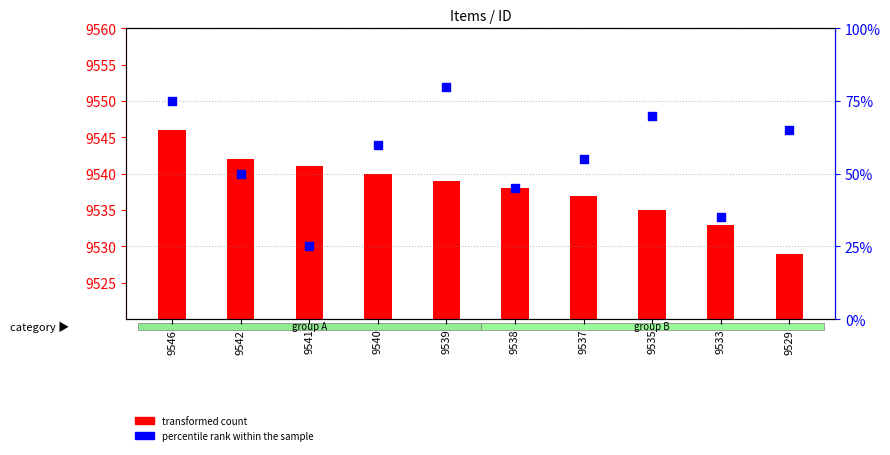

Which series has the largest Y range (max minus min)?

percentile rank within the sample